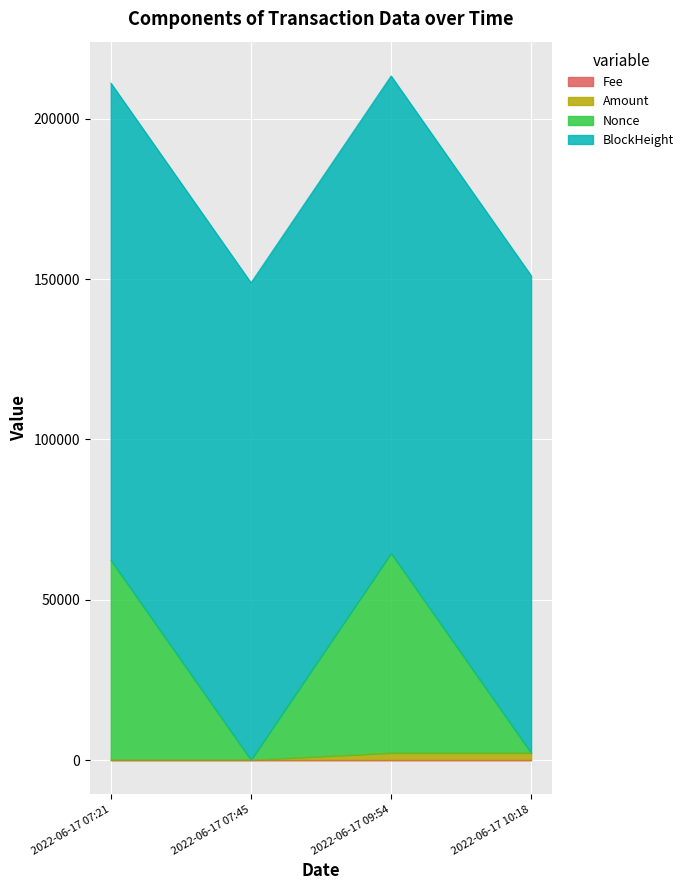

What is the highest value of the Nonce series?

64532.2